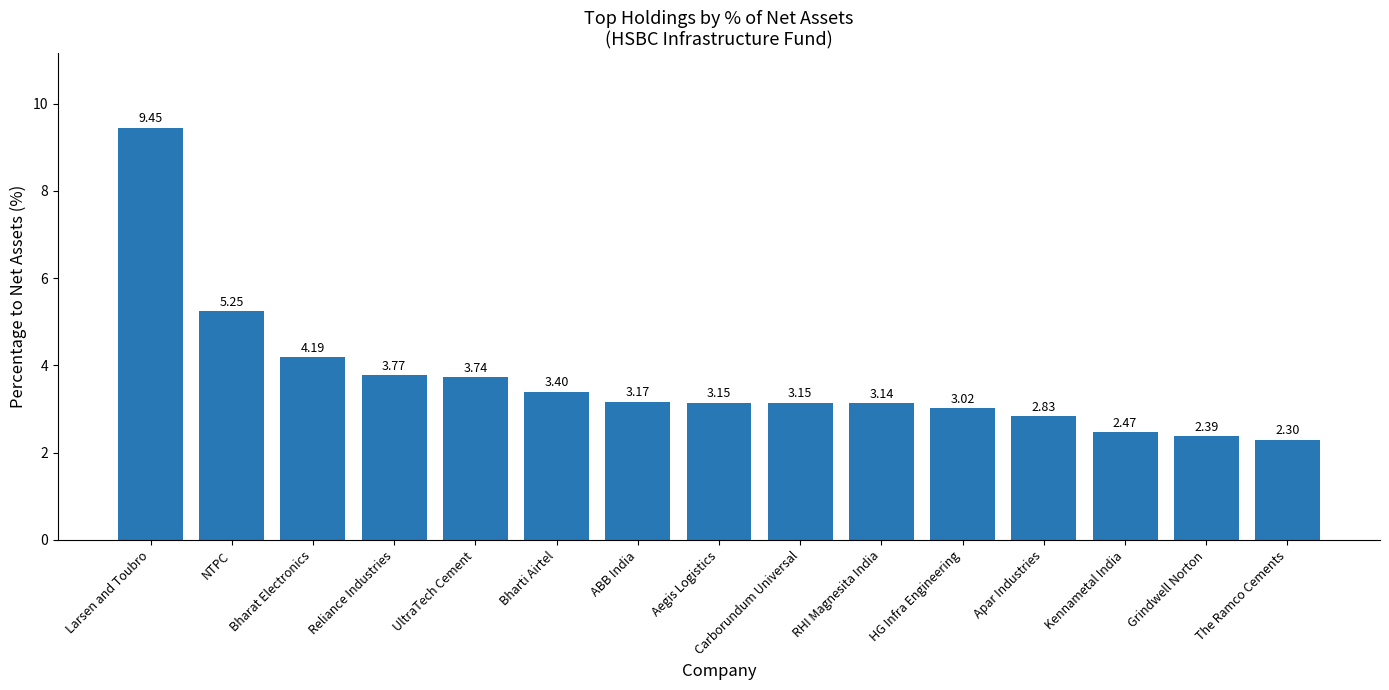

What is the sum of the values at Bharat Electronics and Kennametal India?

6.7